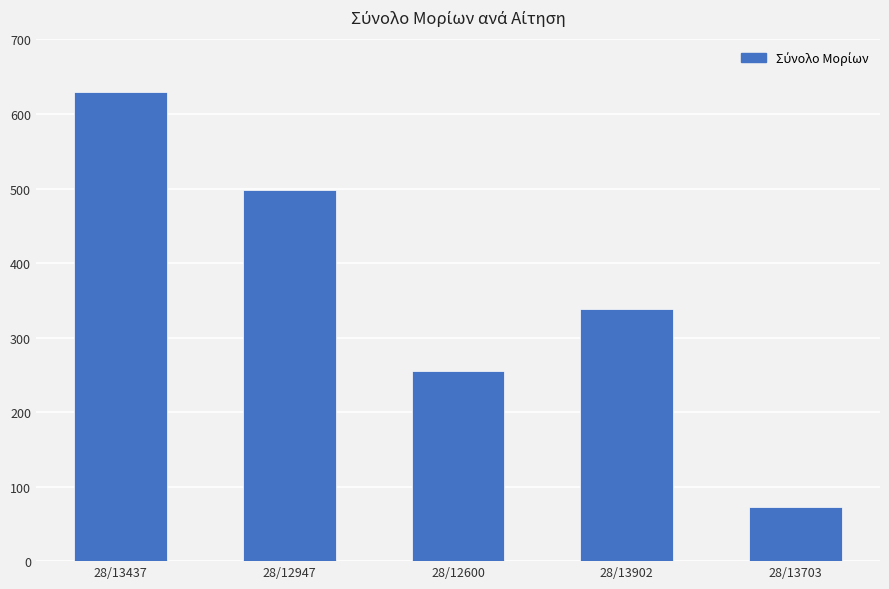

Which has a higher value, 28/13437 or 28/12947?

28/13437